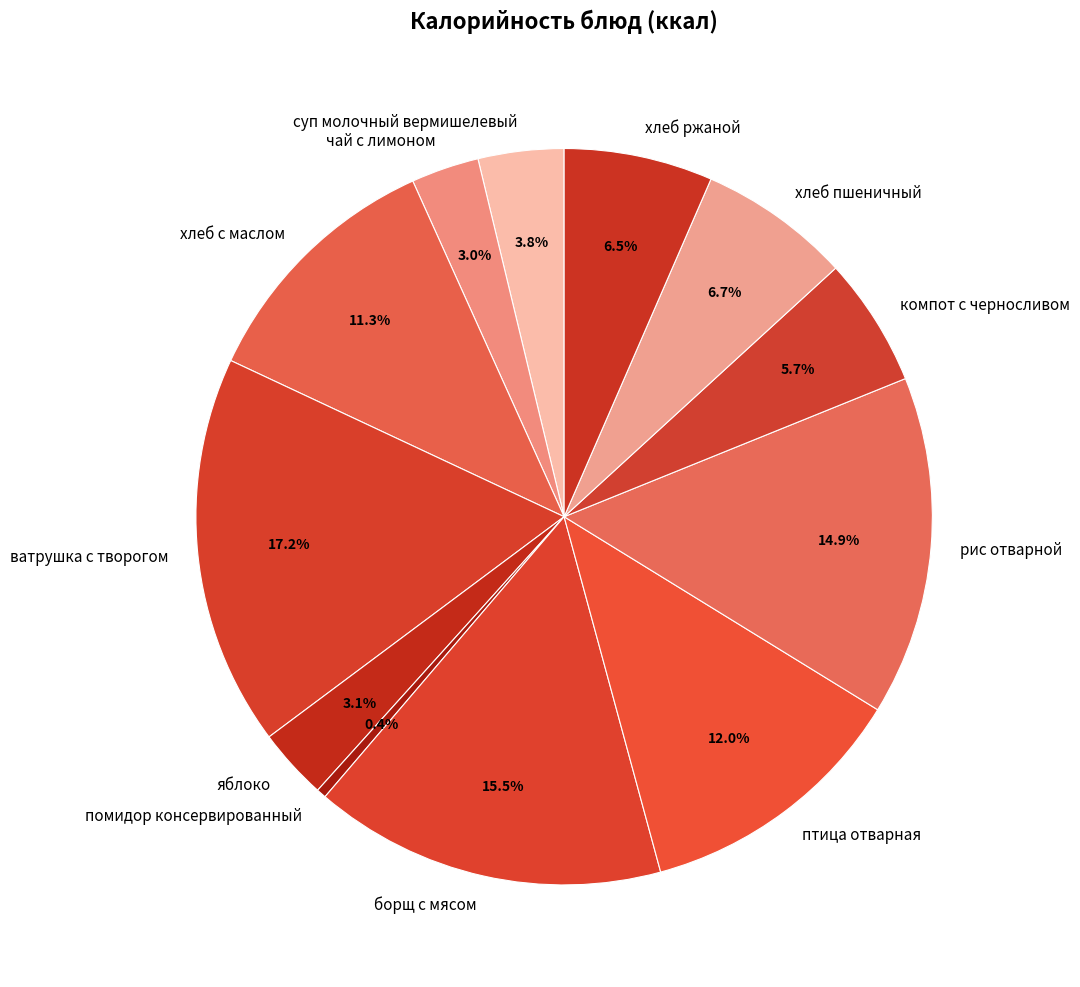

Which category has the smallest portion of the pie?

помидор консервированный